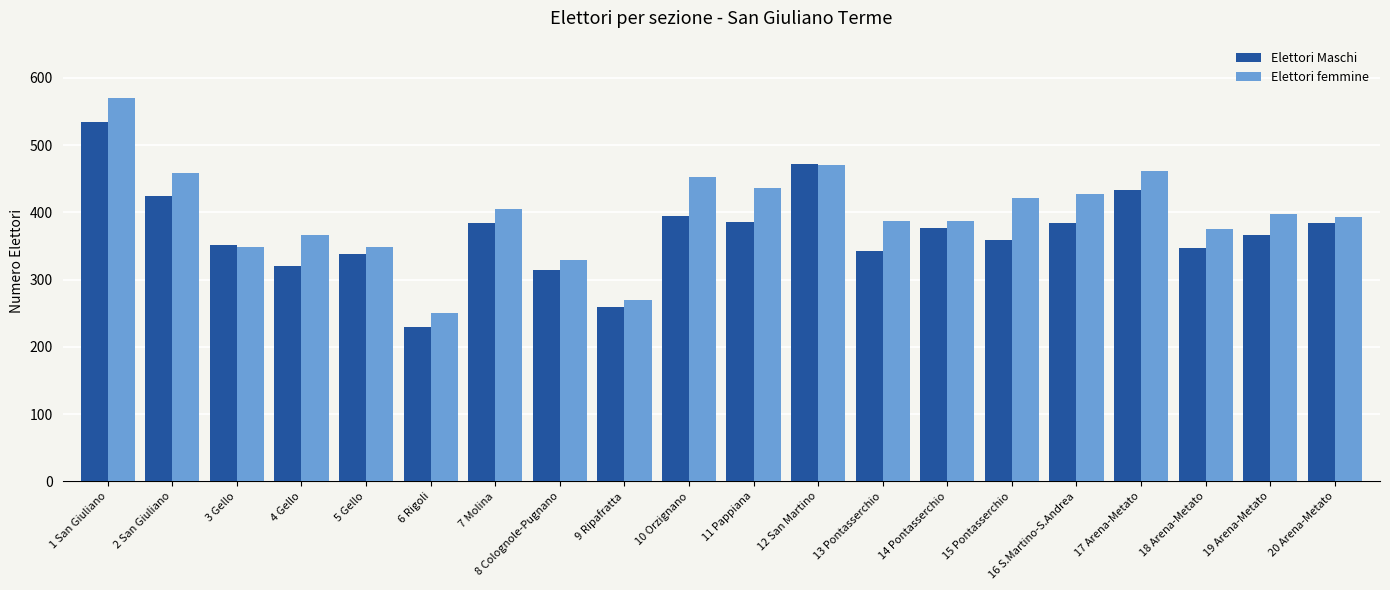

What is the difference between the Elettori femmine values at 8 Colognole-Pugnano and 15 Pontasserchio?

92